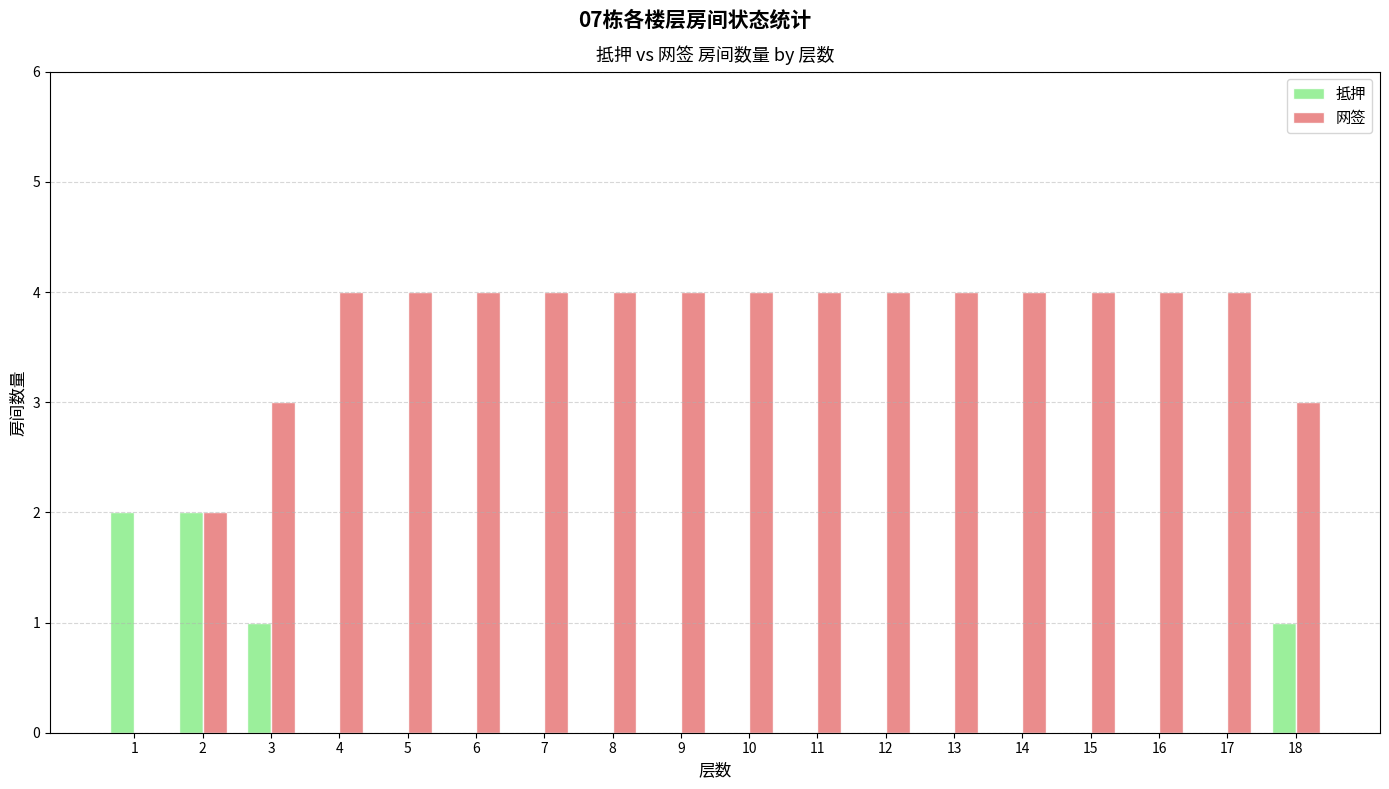

What is the spread (max minus min) of values at 11?

4